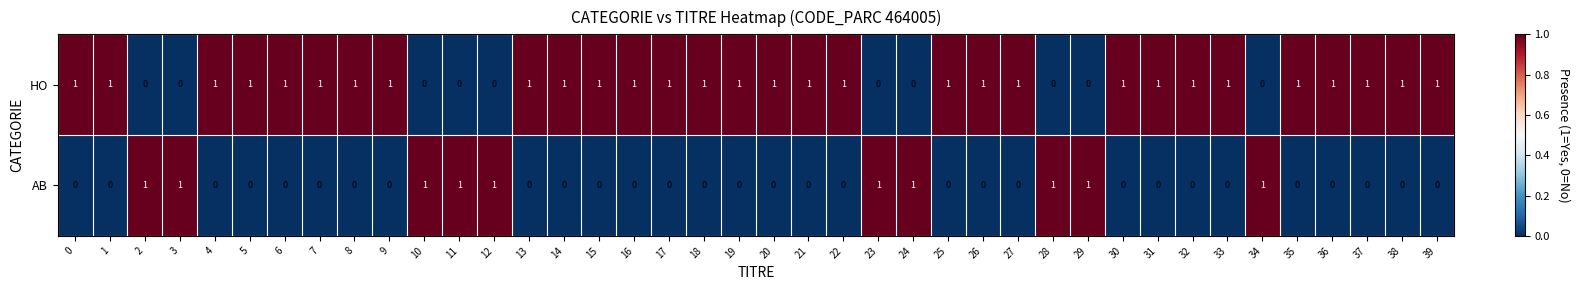

Rank the series at 10 from lowest to highest value.

HO, AB